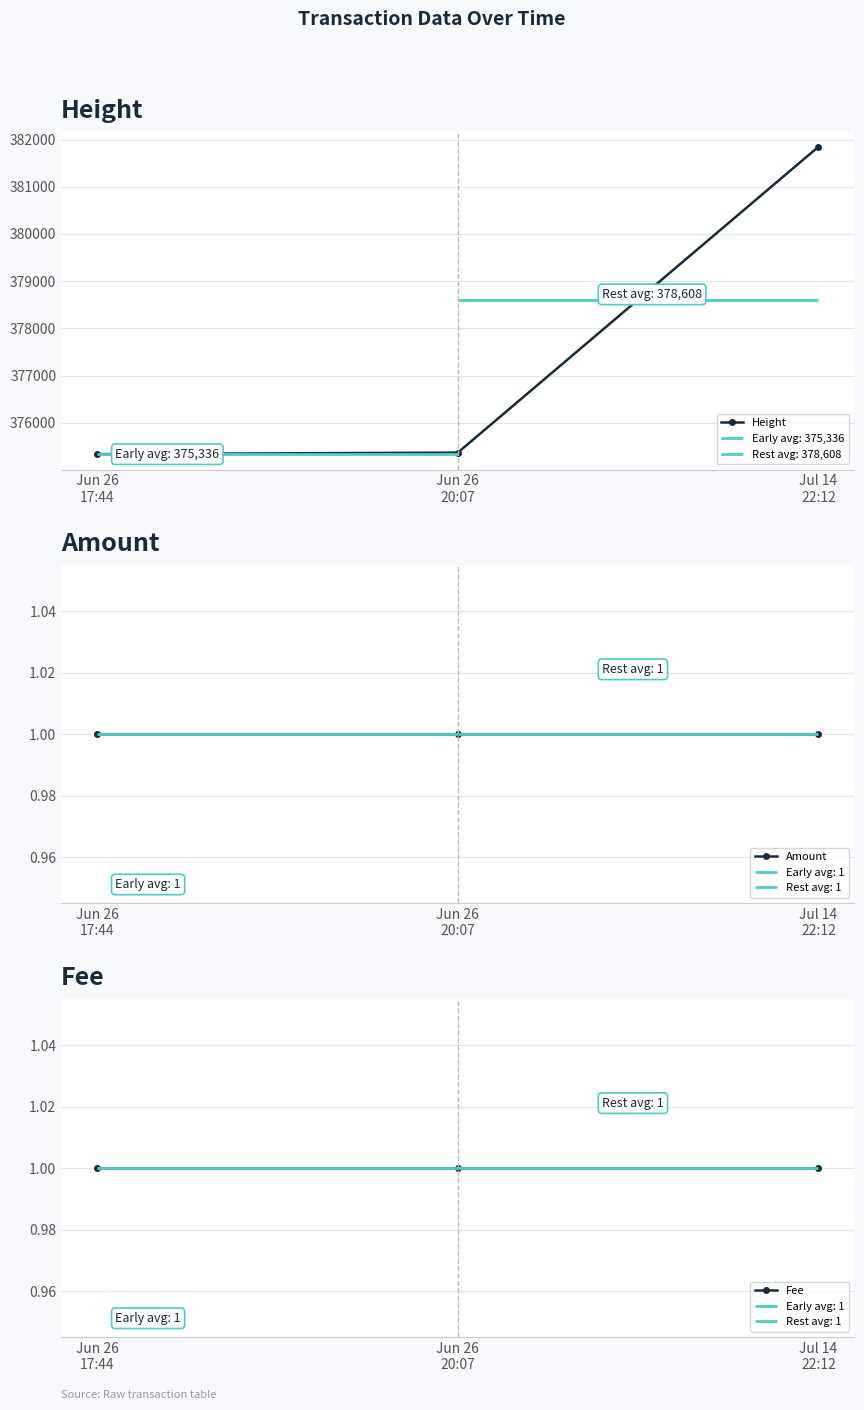

What position from the left is Jun 26
20:07?

2